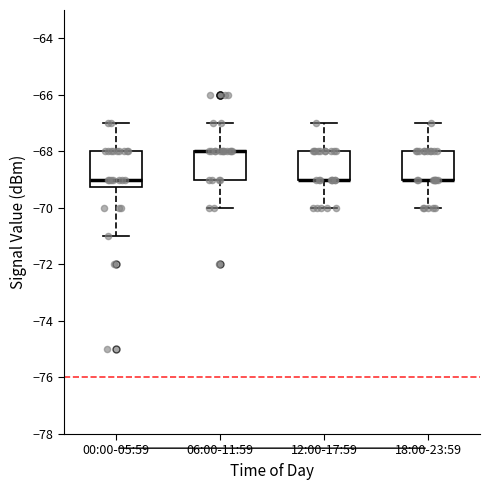

Reading left to right, read every box against the y-axis: the position of its median line, the range the box covers, and the ends of its whiskers. The values are not printed on the chart, so give them approximately, as read against the axis.

00:00-05:59: median -69.0, box -69.2 to -68.0, whiskers -71.0 to -67.0
06:00-11:59: median -68.0 (drawn on the box's upper edge), box -69.0 to -68.0, whiskers -70.0 to -67.0
12:00-17:59: median -69.0 (drawn on the box's lower edge), box -69.0 to -68.0, whiskers -70.0 to -67.0
18:00-23:59: median -69.0 (drawn on the box's lower edge), box -69.0 to -68.0, whiskers -70.0 to -67.0